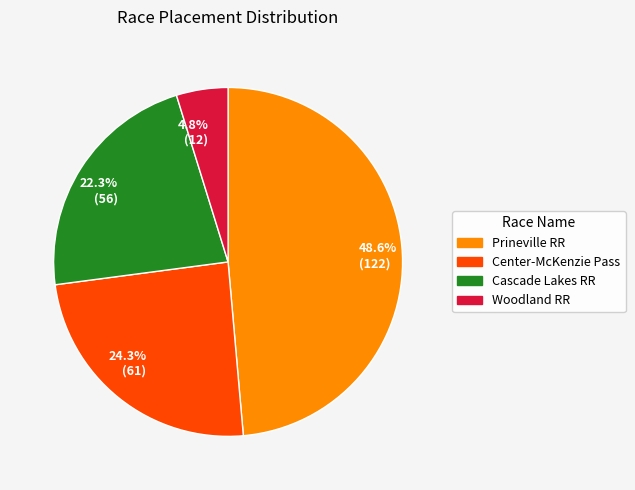

Does 24.3% (61) account for over 50% of the chart?

No